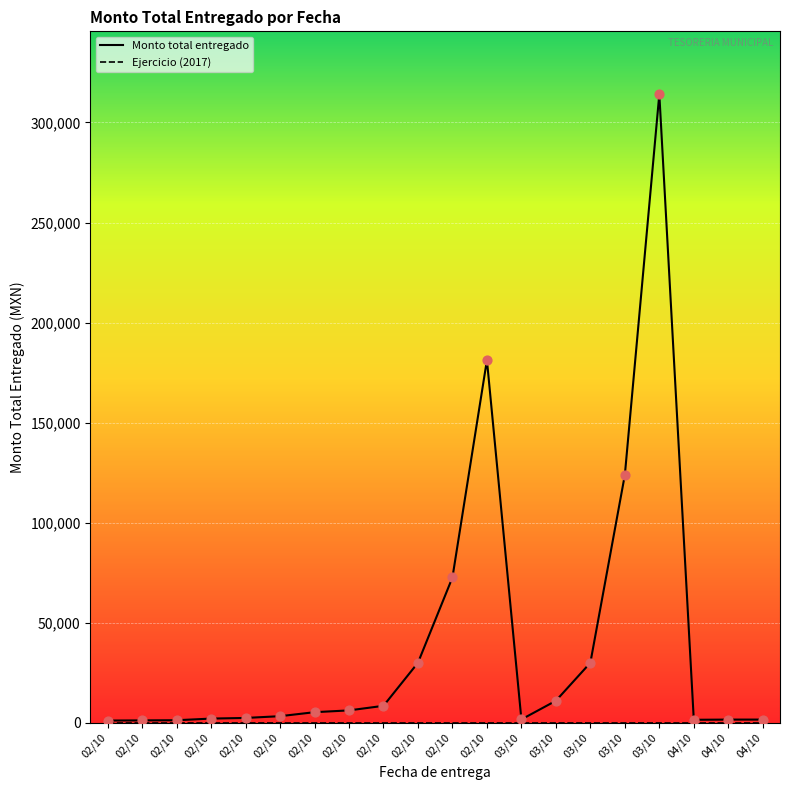

Which series has the widest spread of Y values?

Monto total entregado